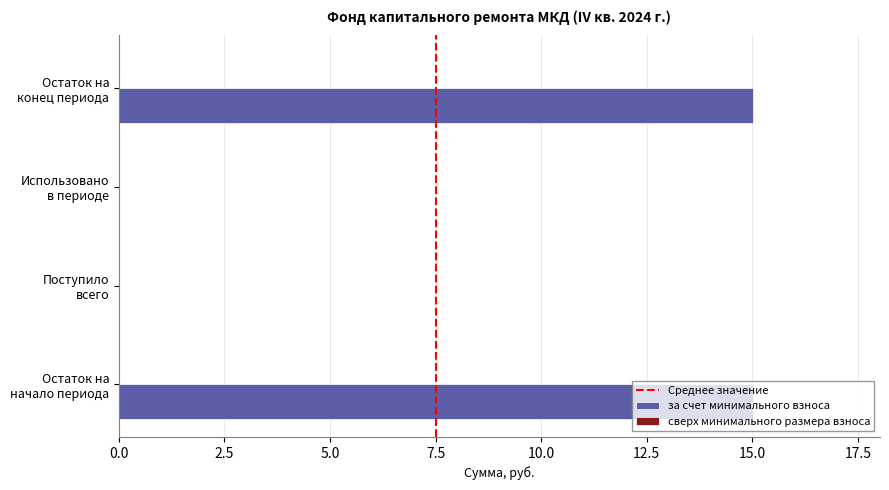

What is the greatest value displayed?

15.0